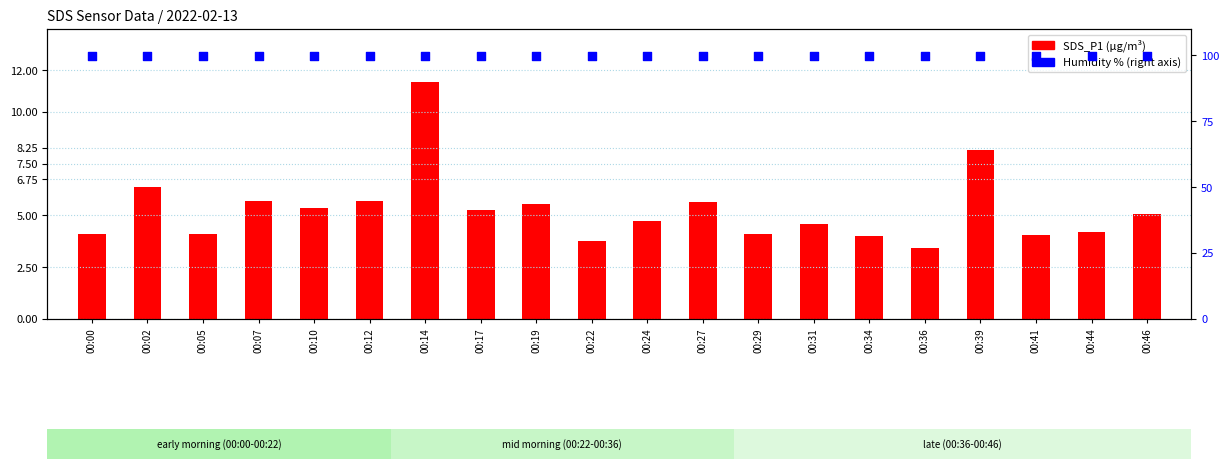

Which series reaches the minimum Y coordinate?

SDS_P1 (transformed count)